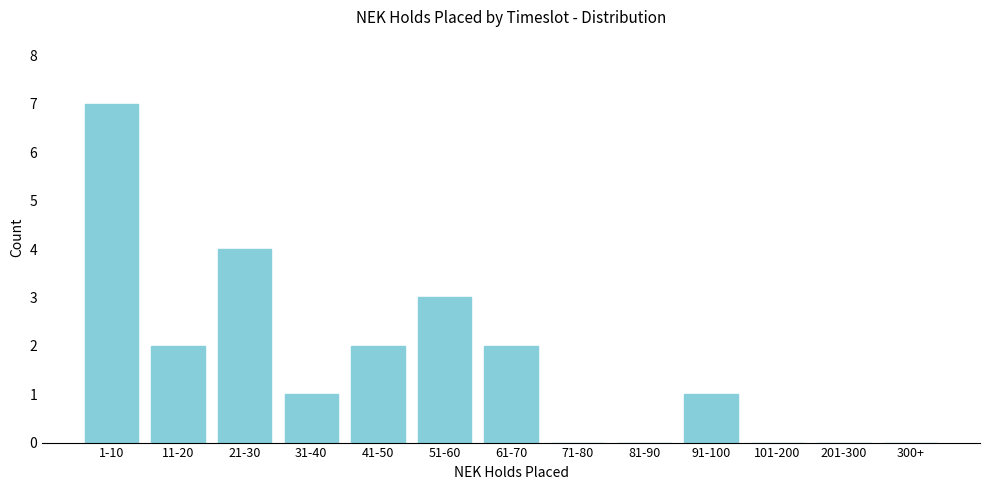

Reading left to right, extract all data points from this chart.

1-10=7	11-20=2	21-30=4	31-40=1	41-50=2	51-60=3	61-70=2	71-80=0	81-90=0	91-100=1	101-200=0	201-300=0	300+=0